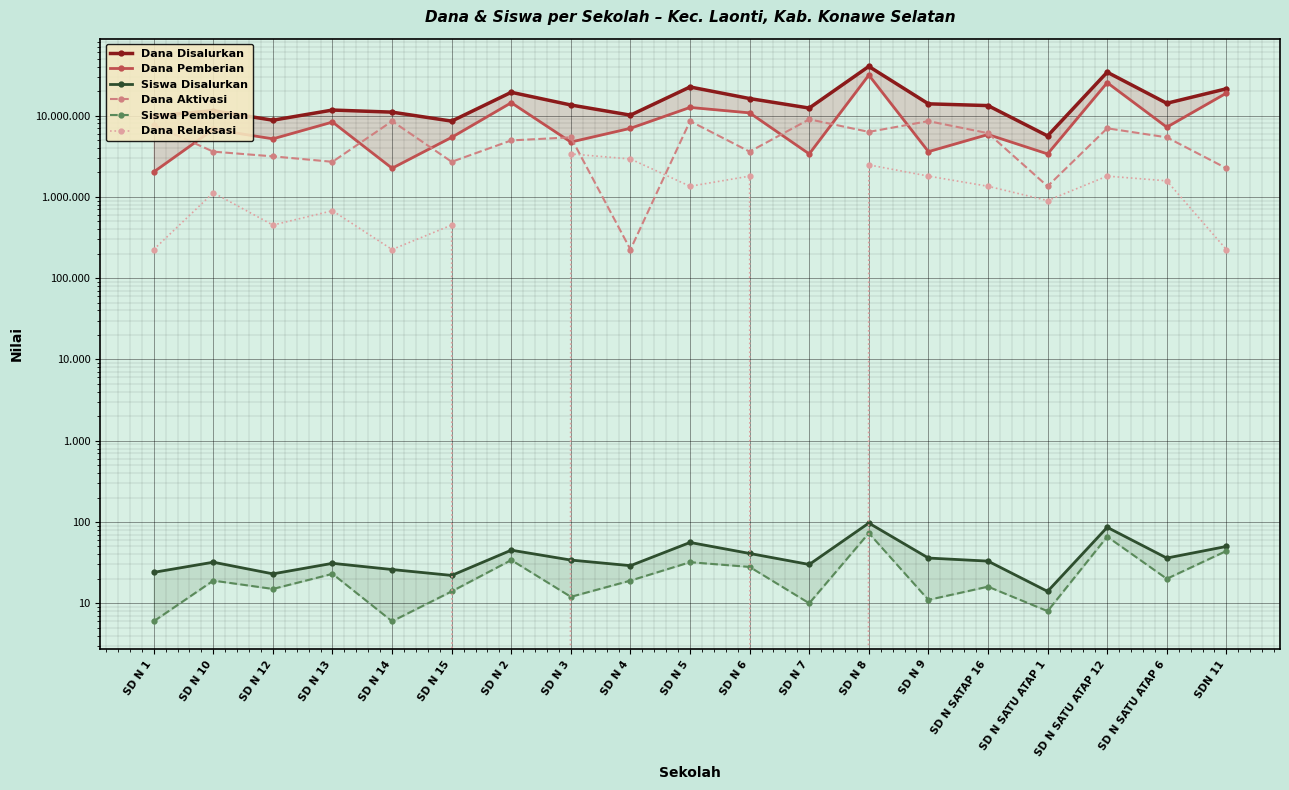

How many interior local peaks does the Dana Pemberian series have?

7